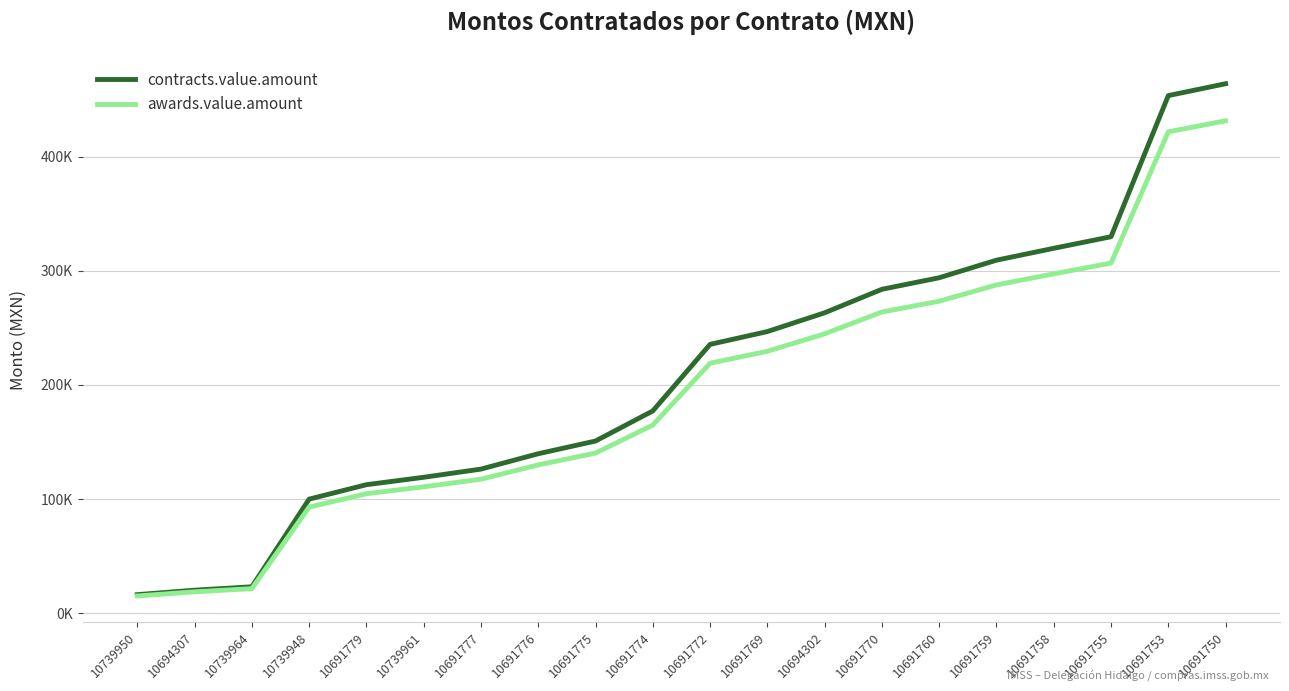

Is this an area chart (filled region under the line)?

No